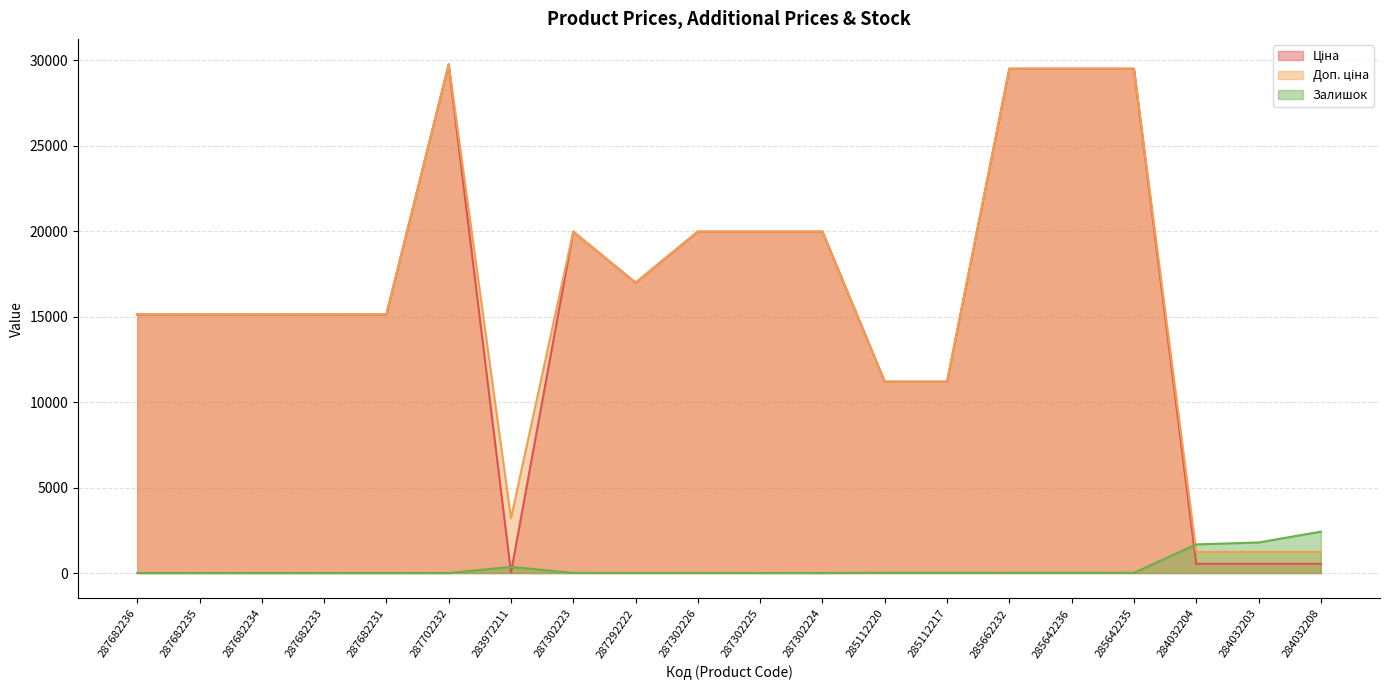

Which has a higher value, 287302223 or 284032203?

287302223